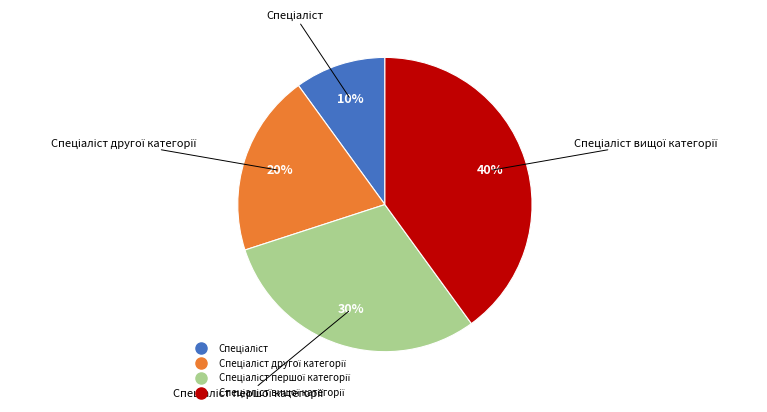

Is there any slice that represents more than half of the pie?

No